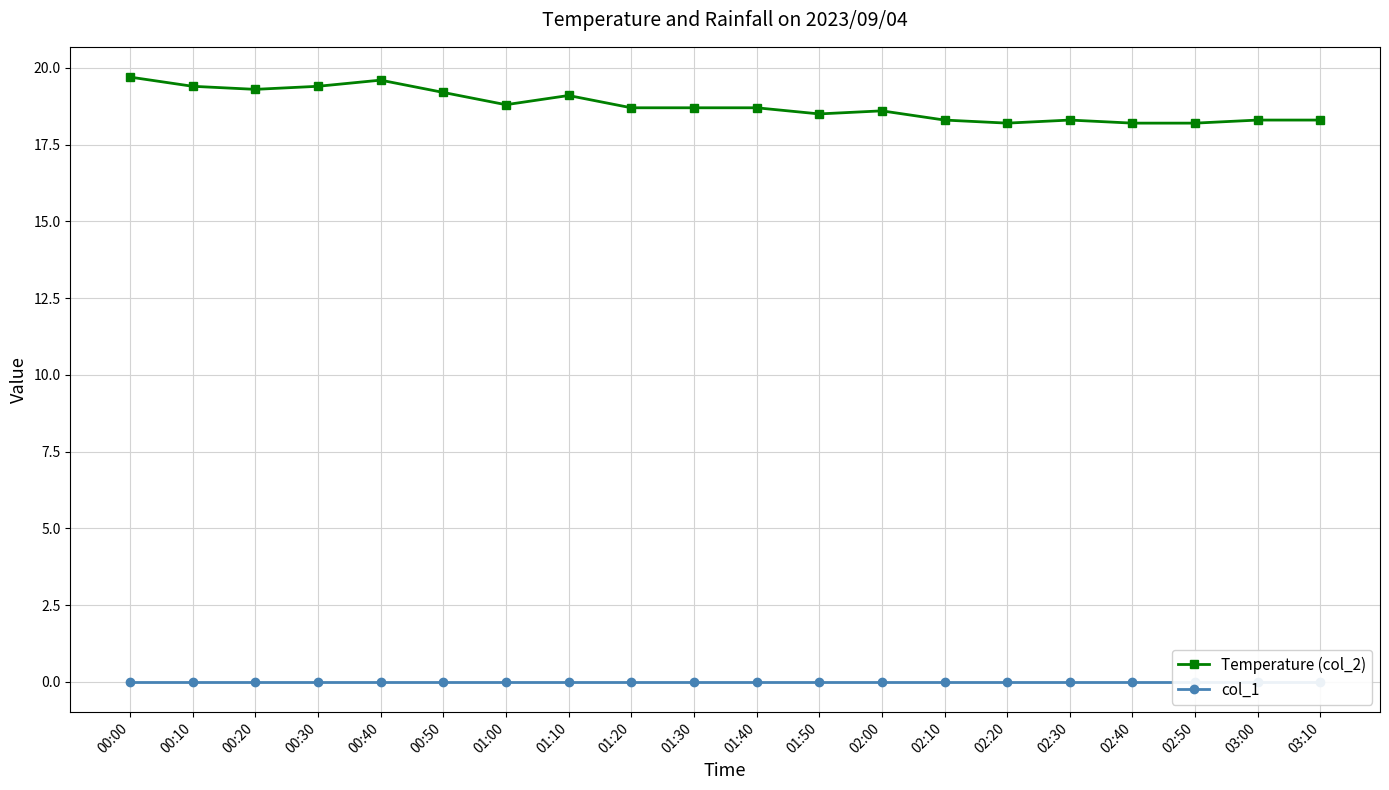

True or false: Temperature (col_2) and col_1 cross at least once.

False